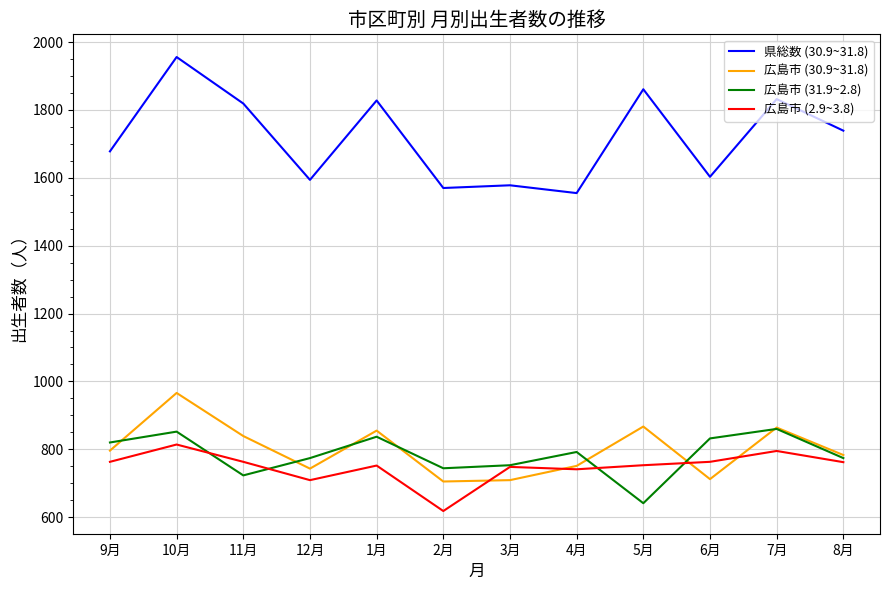

Which series has the largest range (max minus min)?

県総数 (30.9~31.8)